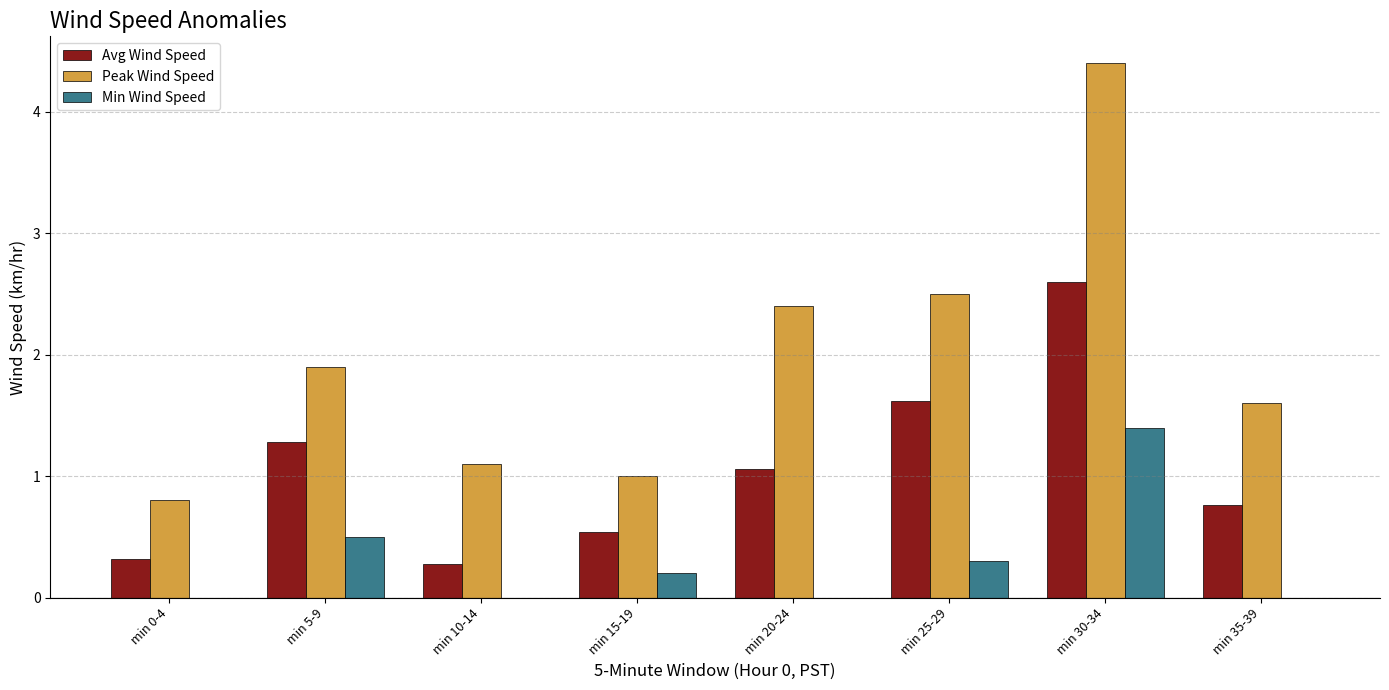

The Min Wind Speed series shows 0.5 at min 25-29. True or false?

False